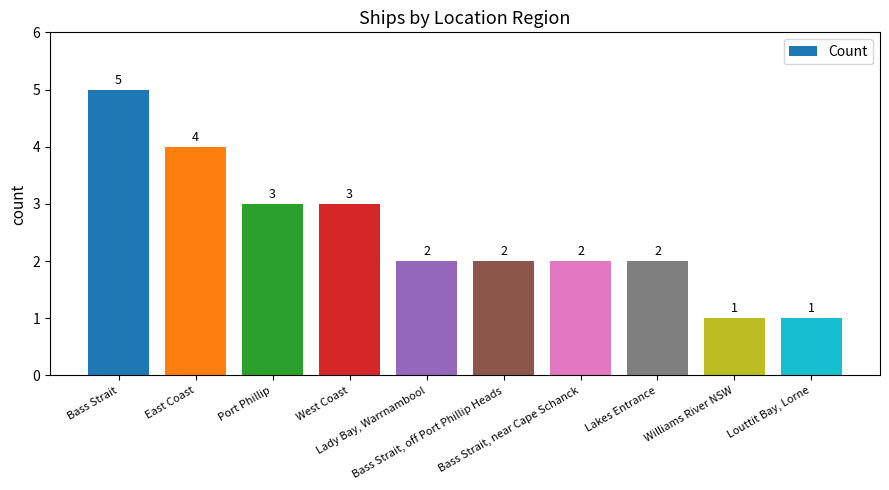

What is the value of the 6th bar from the left?

2